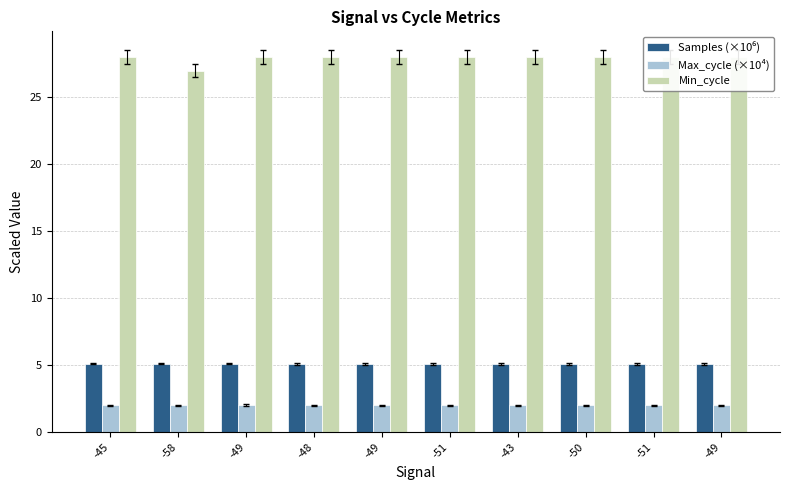

True or false: Samples (×10⁶) has a value of 2.3 at -48.

False